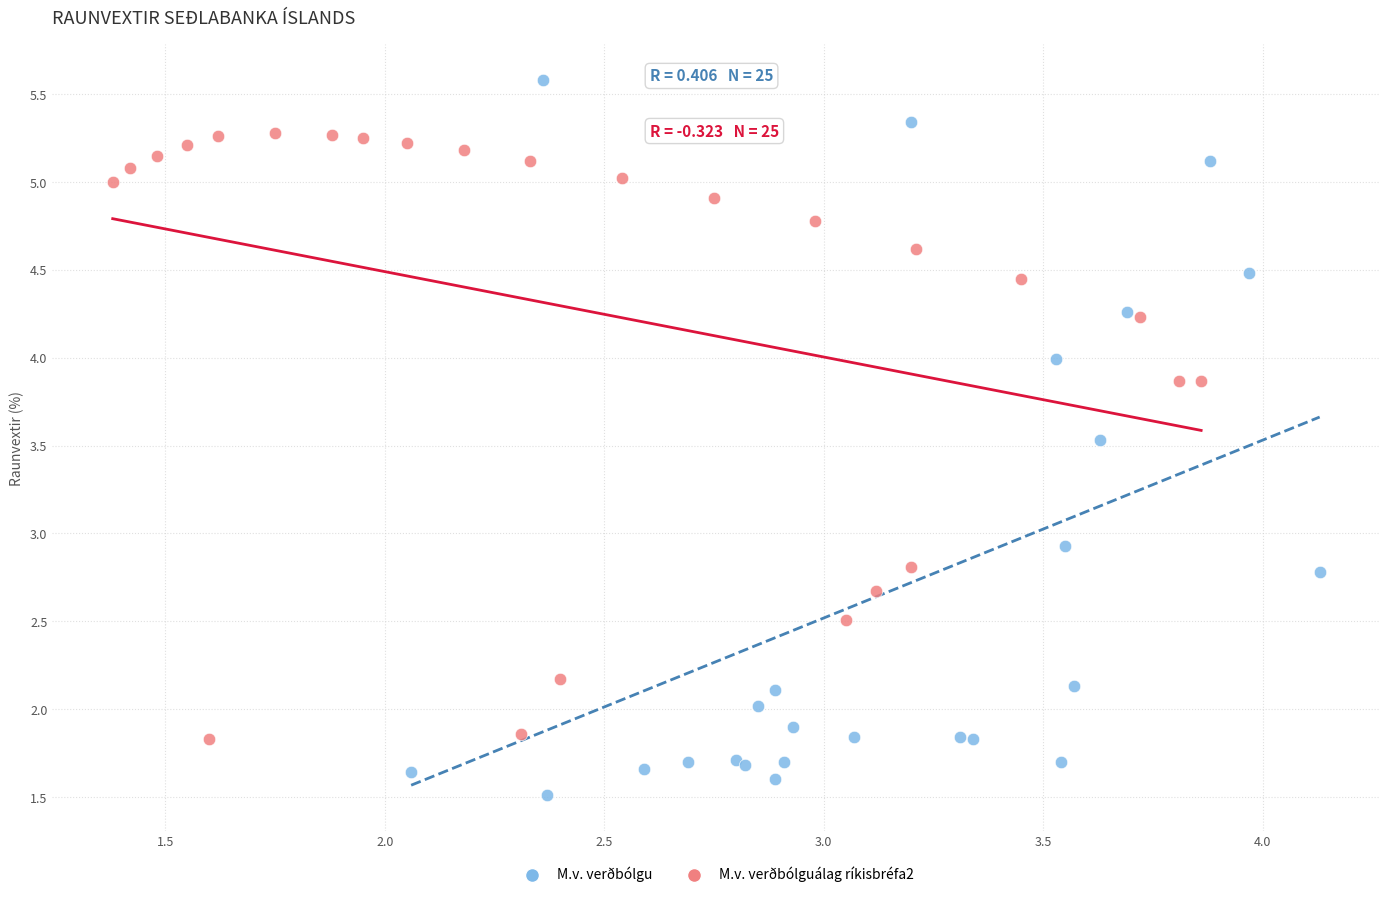

Which series contains the highest Y value?

M.v. verðbólgu